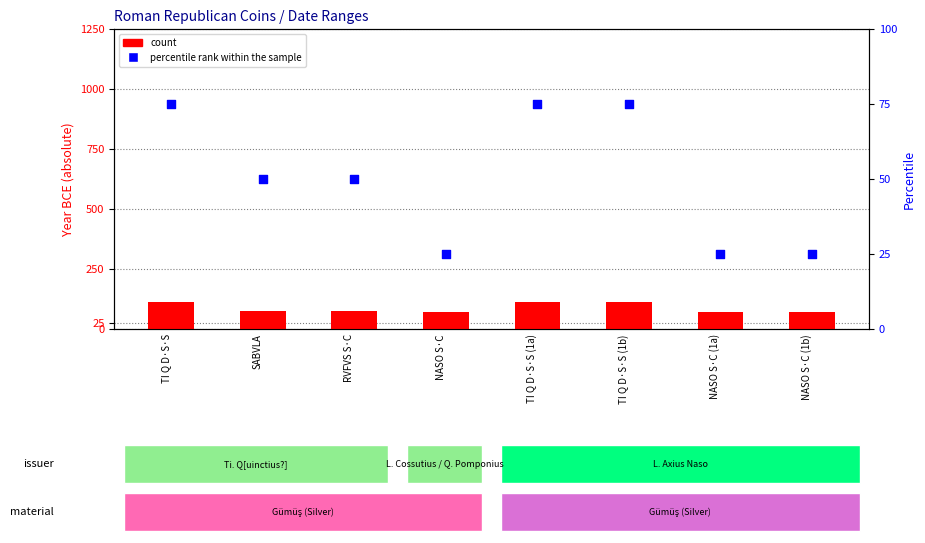

Which series has the largest total across all categories?

count